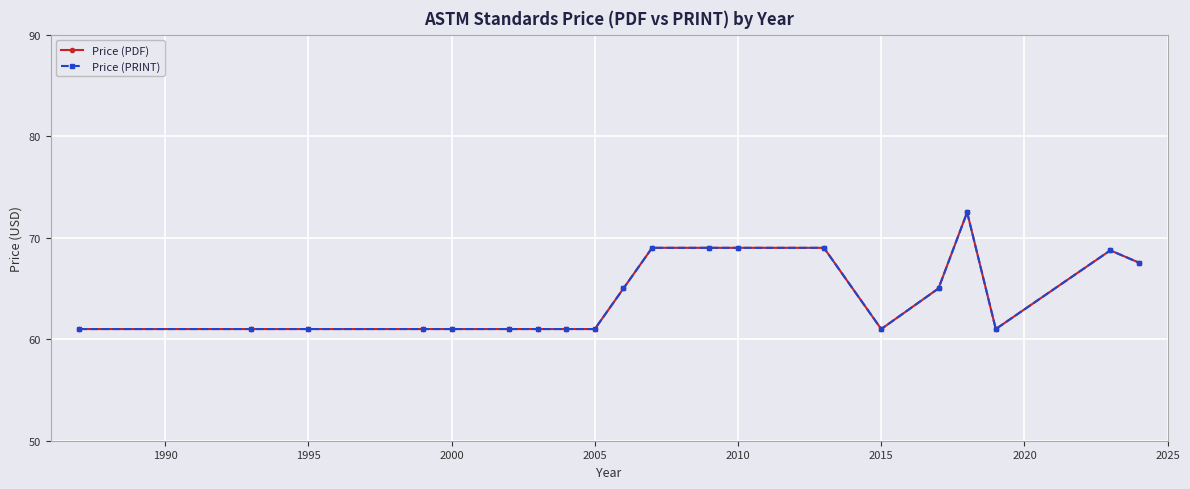

Is this an area chart (filled region under the line)?

No